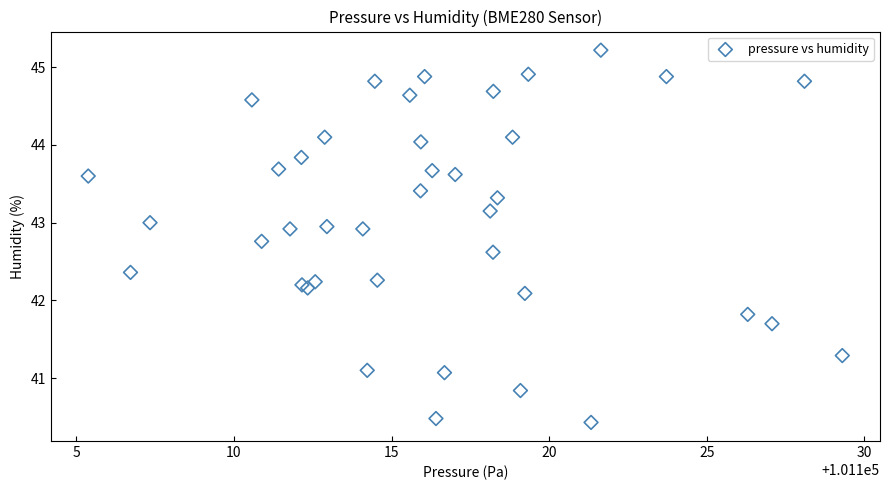

What Y value in the scatter plot is closest to 42?

42.1